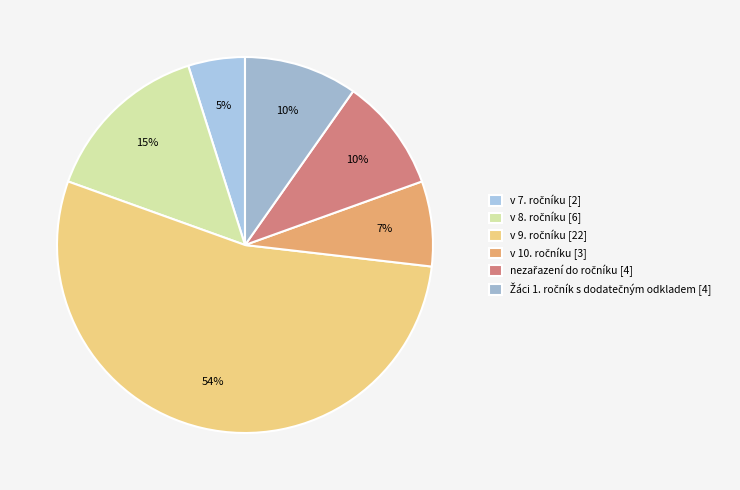

Which slice is the largest?

v 9. ročníku [22]